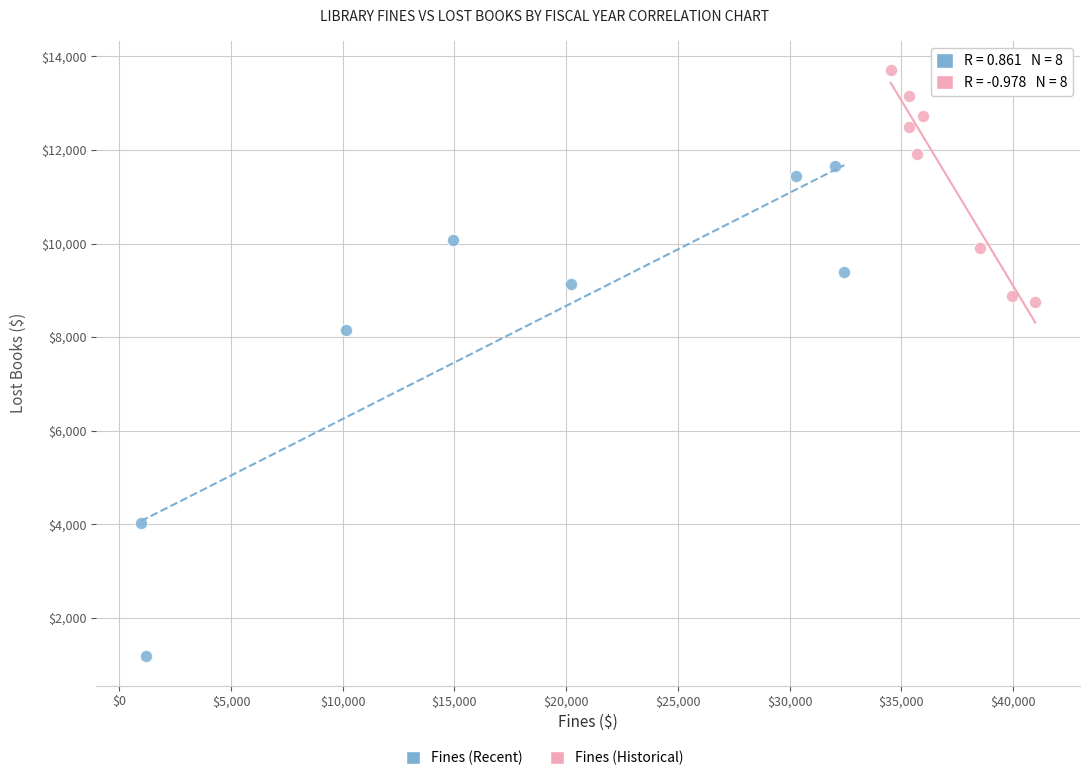

Which series has the largest Y range (max minus min)?

Fines (Recent)